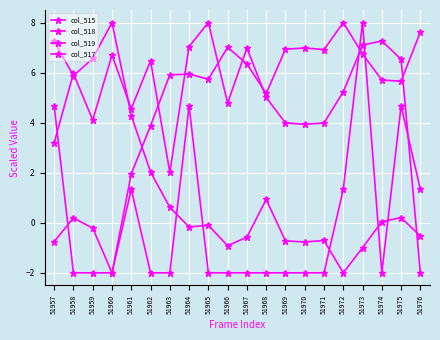

Rank the categories by col_517 value from highest to lowest.

51973, 51957, 51964, 51975, 51961, 51972, 51976, 51958, 51959, 51960, 51962, 51963, 51965, 51966, 51967, 51968, 51969, 51970, 51971, 51974